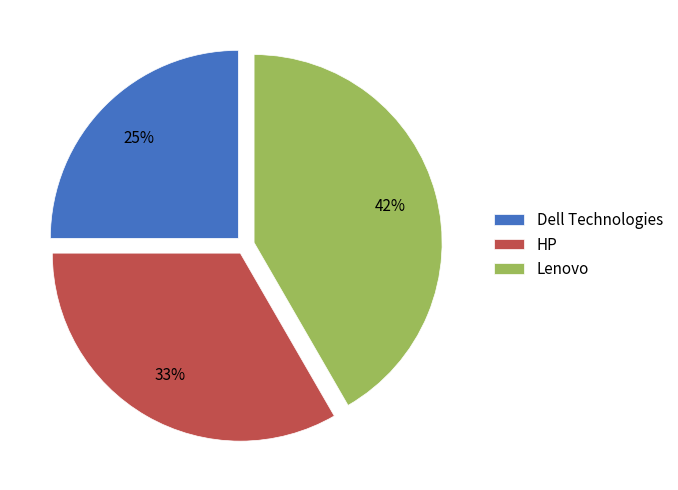

Do HP and Dell Technologies together represent more than half of the pie?

Yes